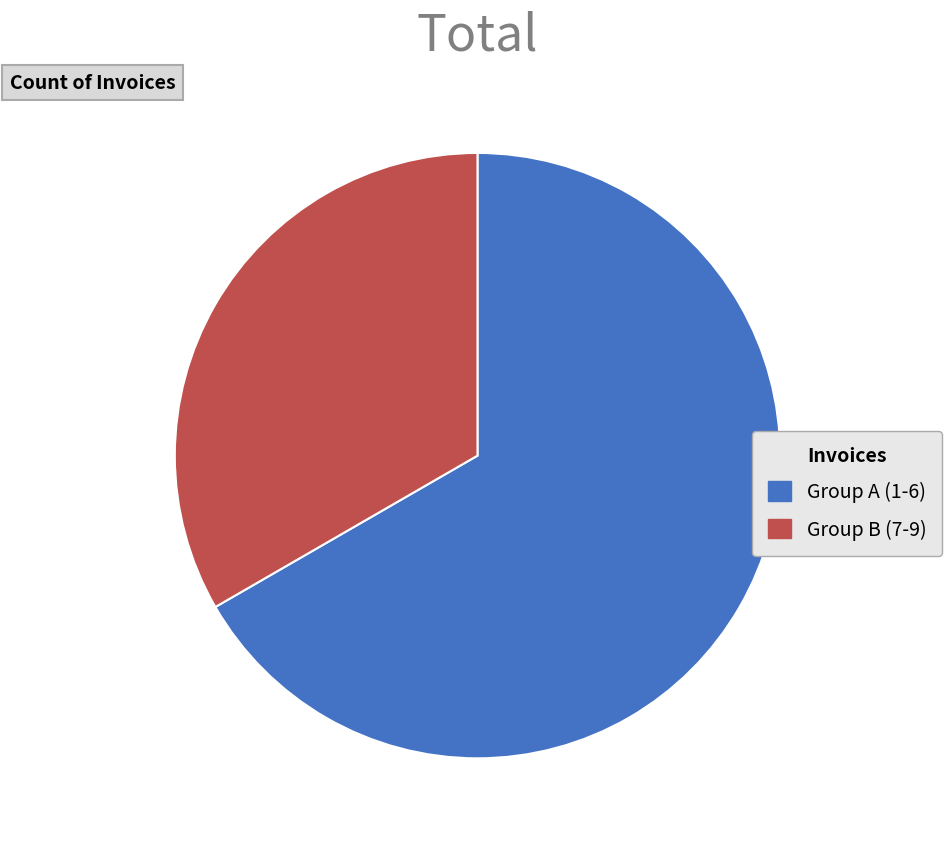

Rank the categories by value from lowest to highest.

Group B (7-9), Group A (1-6)